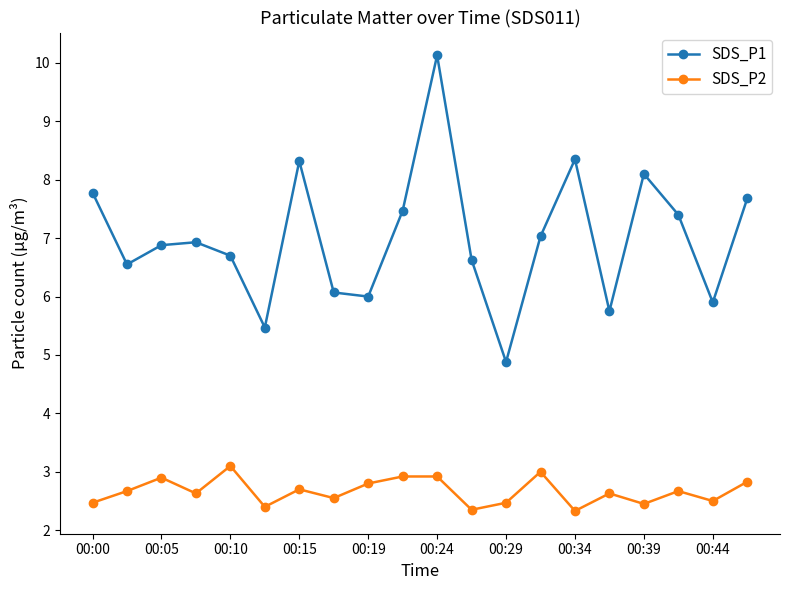

Which series has the largest range (max minus min)?

SDS_P1